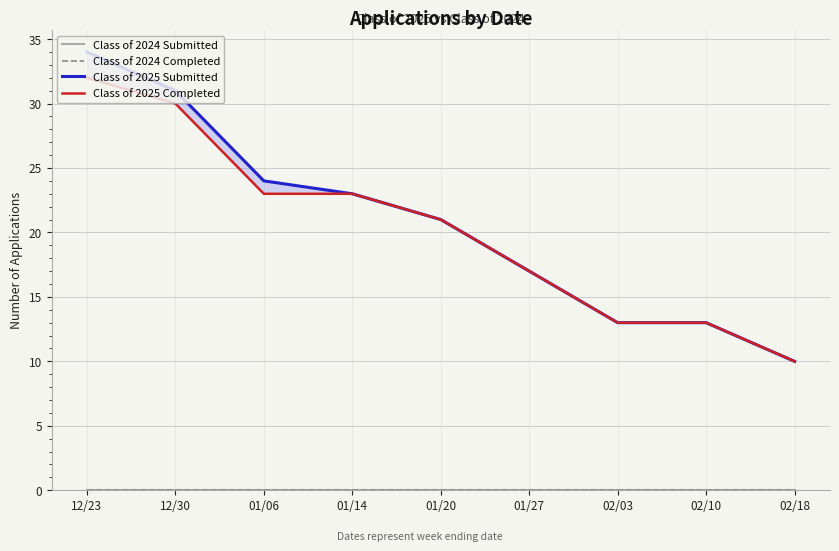

True or false: Class of 2024 Completed has more than 2 interior local peaks.

False